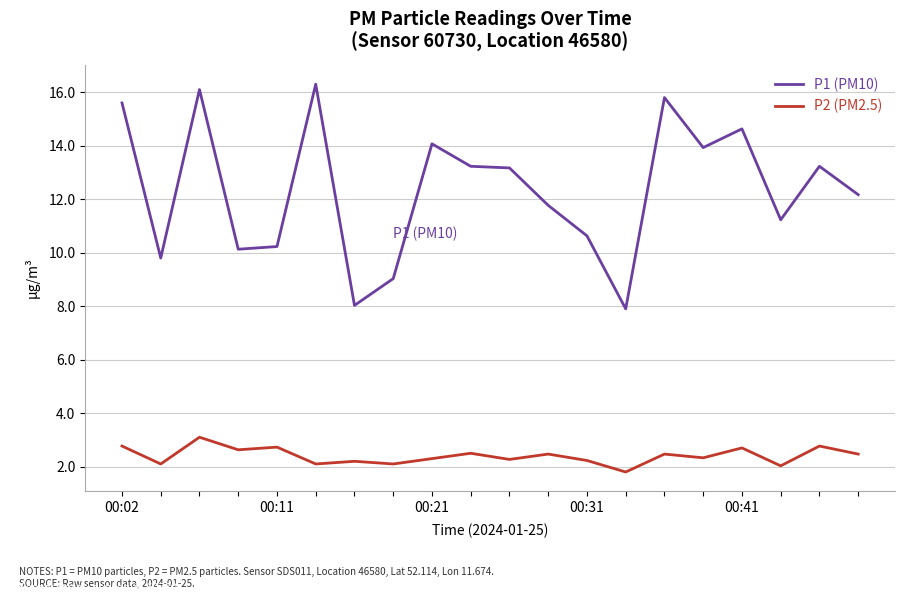

What is the sum of all P2 (PM2.5) values?

48.1